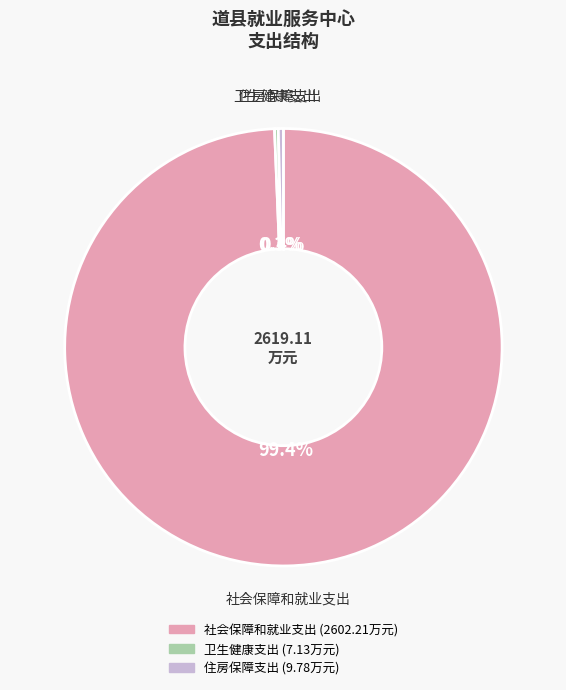

What is the majority slice?

社会保障和就业支出